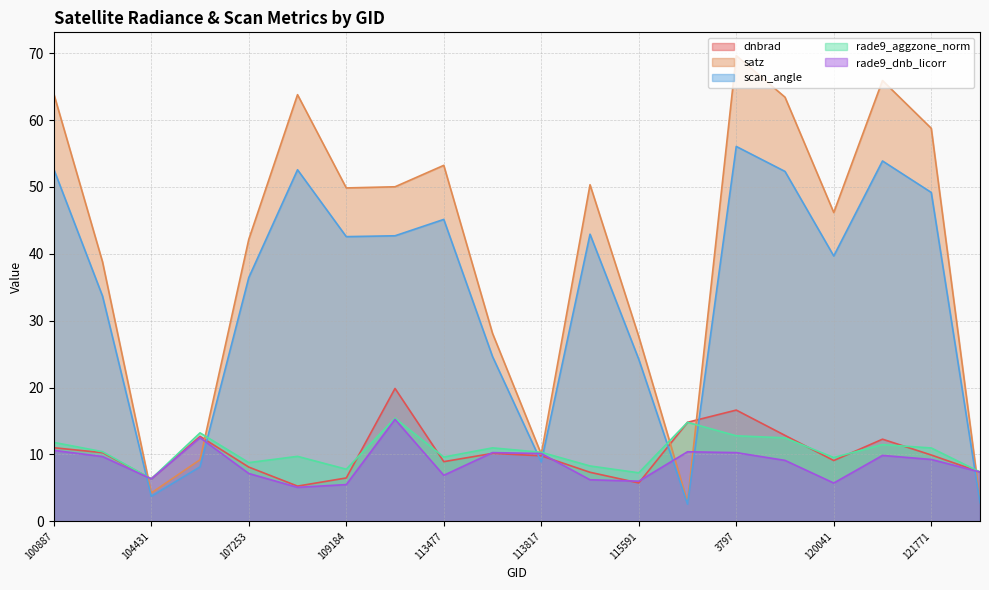

What is the difference between the highest and lowest values at 104431?

2.6